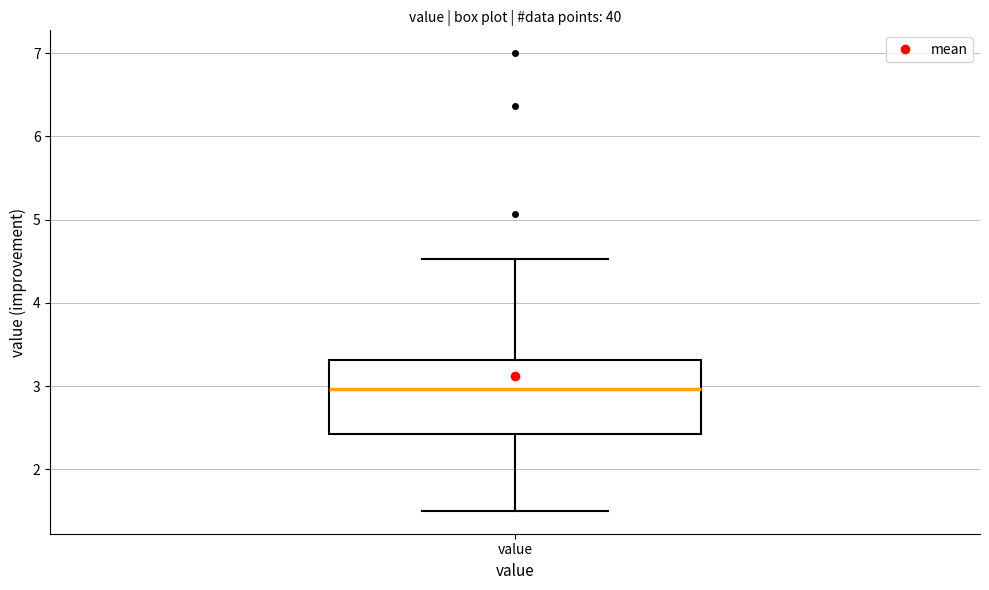

Read this box plot against the y-axis: the position of the median line, the range covered by the box, and the ends of both whiskers. The values are not printed on the chart, so give them approximately, as read against the axis.

median 3.0, box 2.4 to 3.3, whiskers 1.5 to 4.5